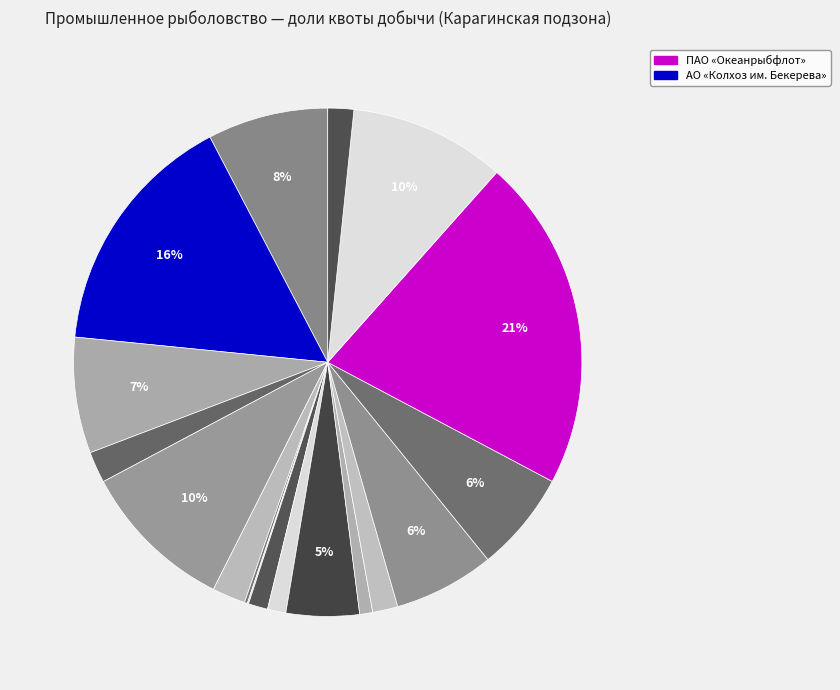

Rank the categories by value from lowest to highest.

ООО «Корякморепродукт», ООО «Востокрыбпром», ООО «РОСКАМРЫБА», ООО «ПОРОНАЙ», ООО «Поларис», ООО «Совгаваньрыба», ООО «БЕТА», ЗАО «ПИЛЕНГА», ООО «Водолей», ООО «РОЛИЗ», ПАО «НБАМР», ООО «Софко», ЗАО «Остров Сахалин», АО «Акрос», ОАО «ТУРНИФ», Рыболовецкий колхоз им. В.И. Ленина, АО «Колхоз им. Бекерева», ПАО «Океанрыбфлот»